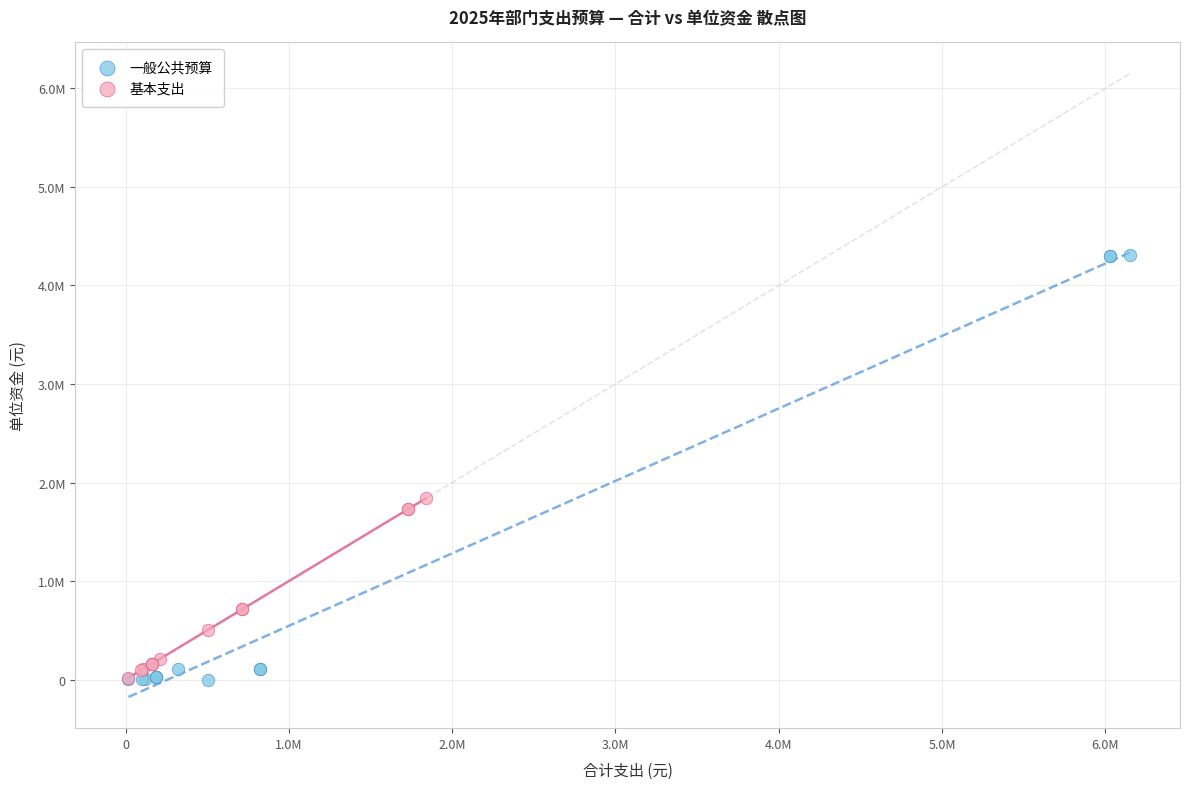

What are all the series names shown in the legend?

一般公共预算, 基本支出